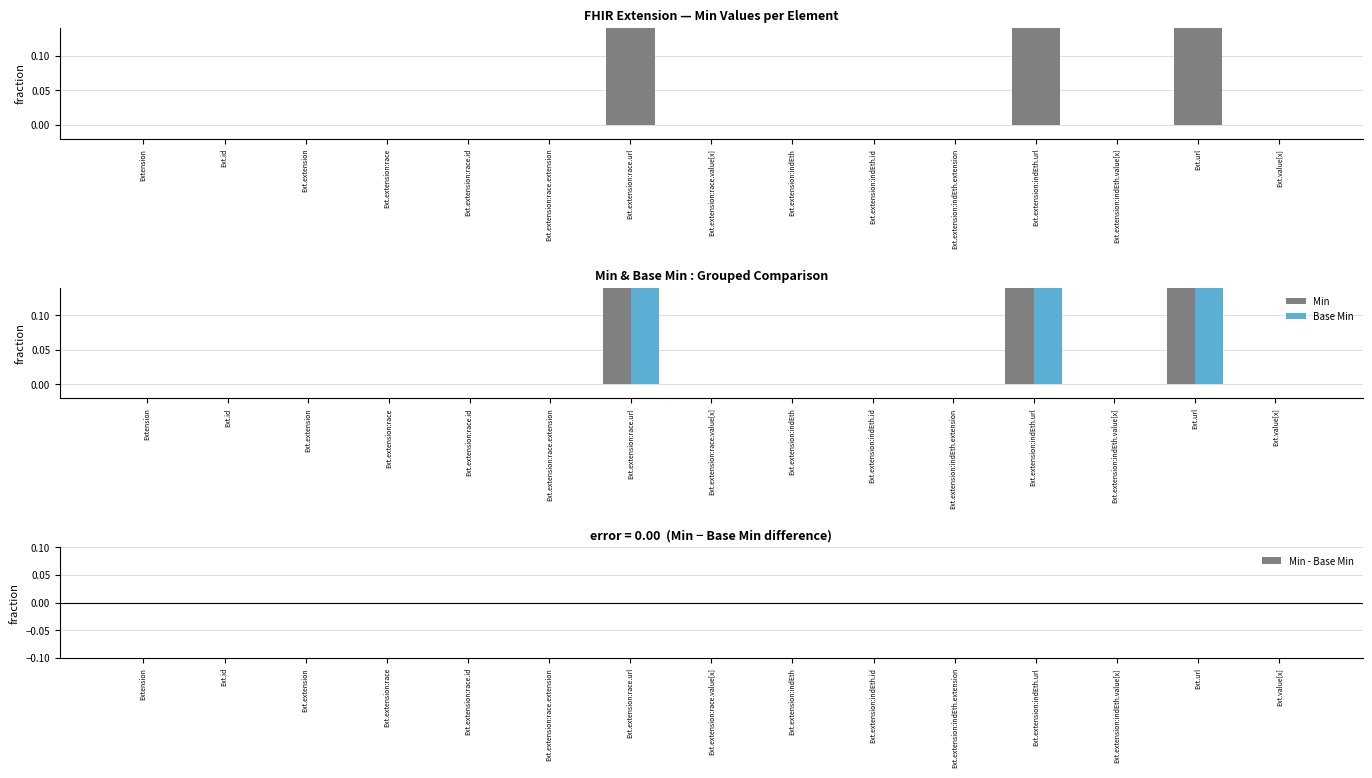

What is the sum of the Base Min values at Ext.value[x] and Ext.url?

1